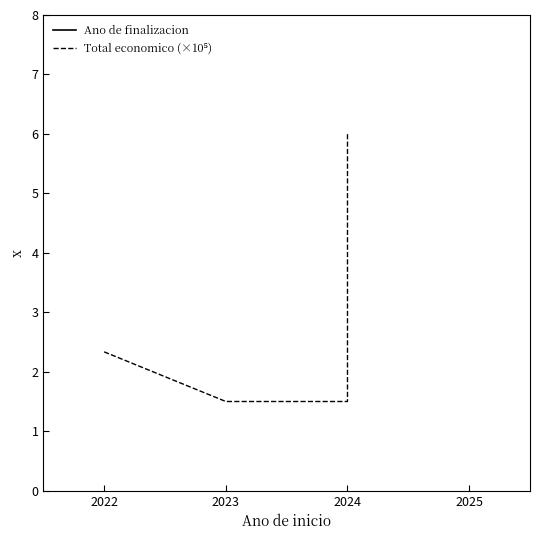

What is the spread (max minus min) of values at 2024?

2025.5